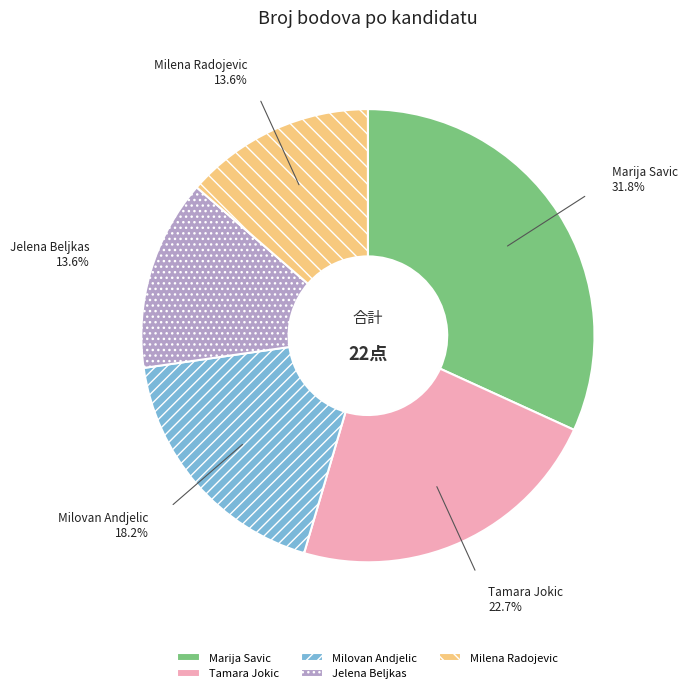

Is it true that Jelena Beljkas is 1% of the pie?

False